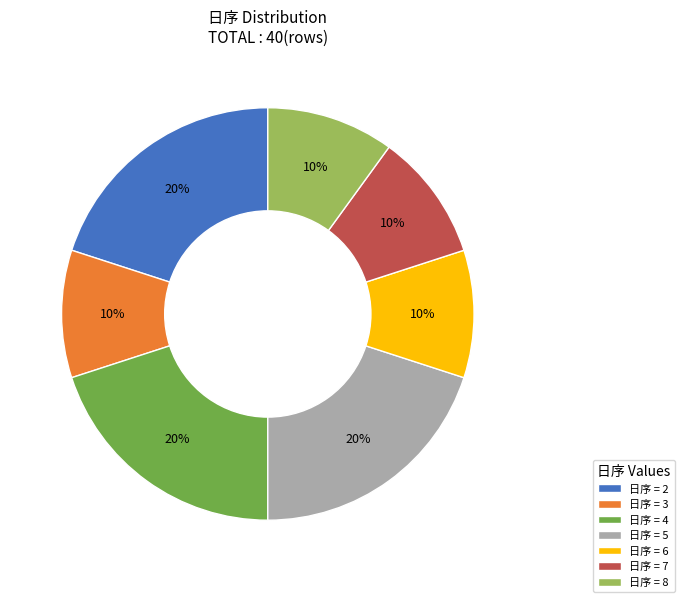

Approximately how many times larger is the value at 日序 = 5 compared to 日序 = 3?

2.0